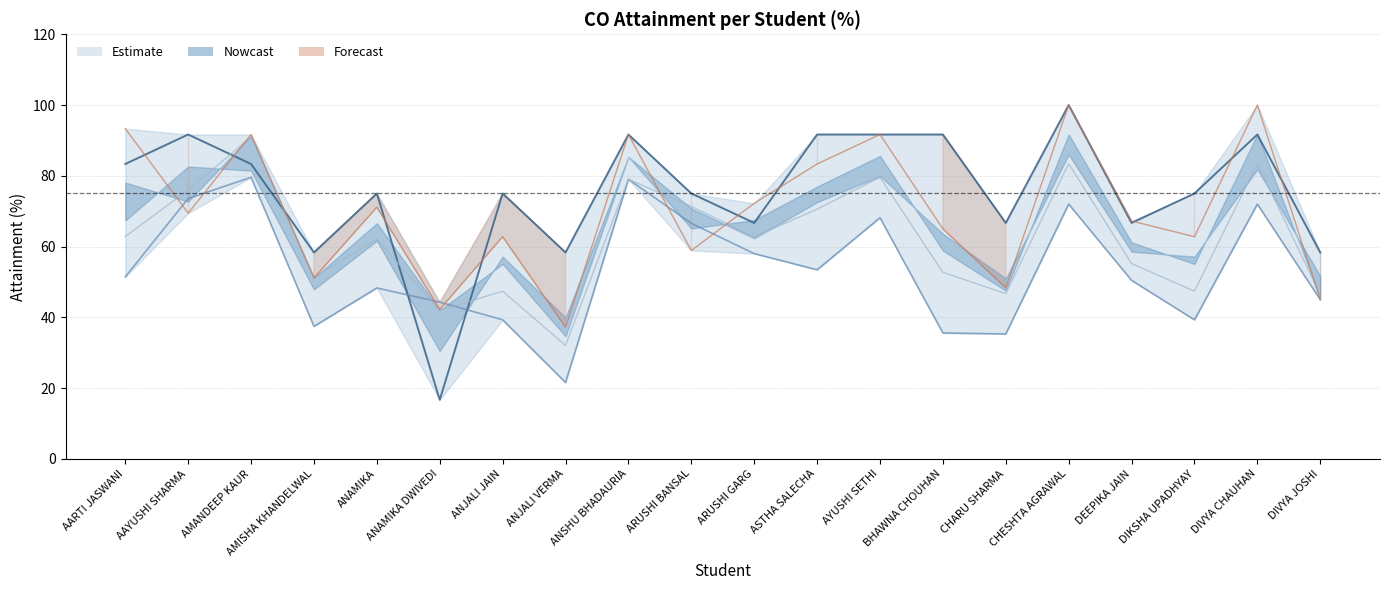

Read the CO3 value at CHESHTA AGRAWAL.

100.0